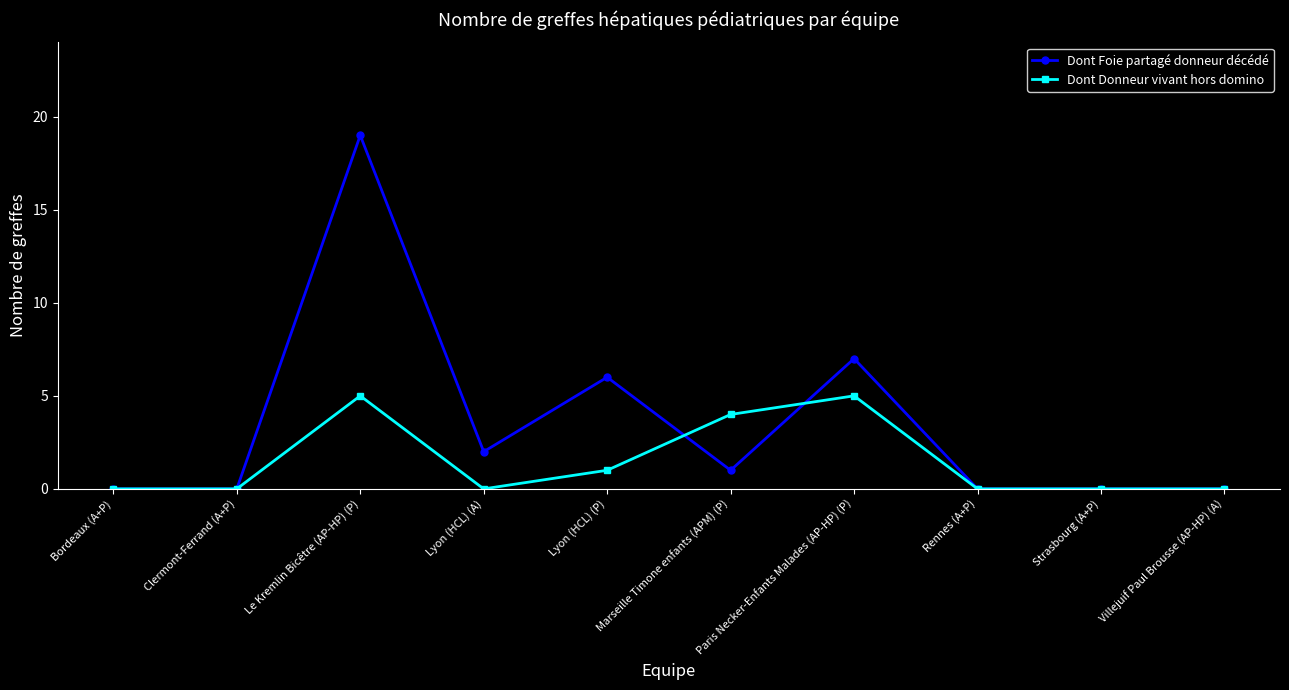

At which category is the sum across all series the highest?

Le Kremlin Bicêtre (AP-HP) (P)